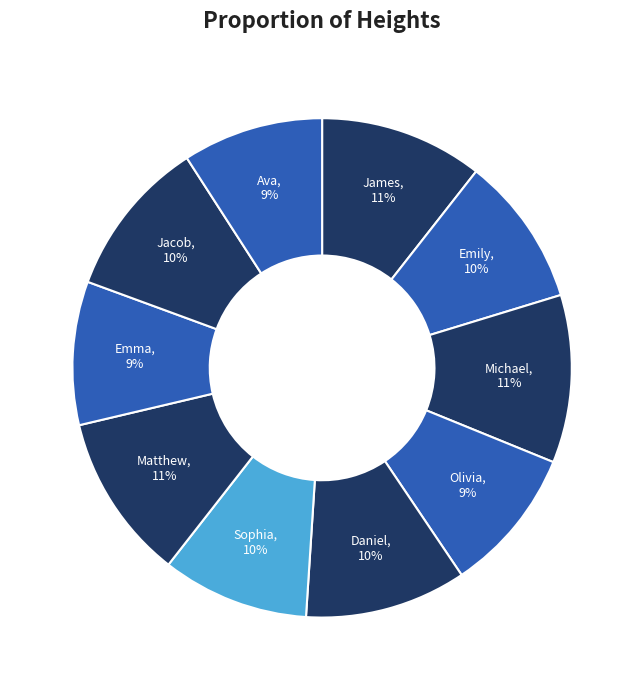

To the nearest percent, what is the average slice percentage?

10%